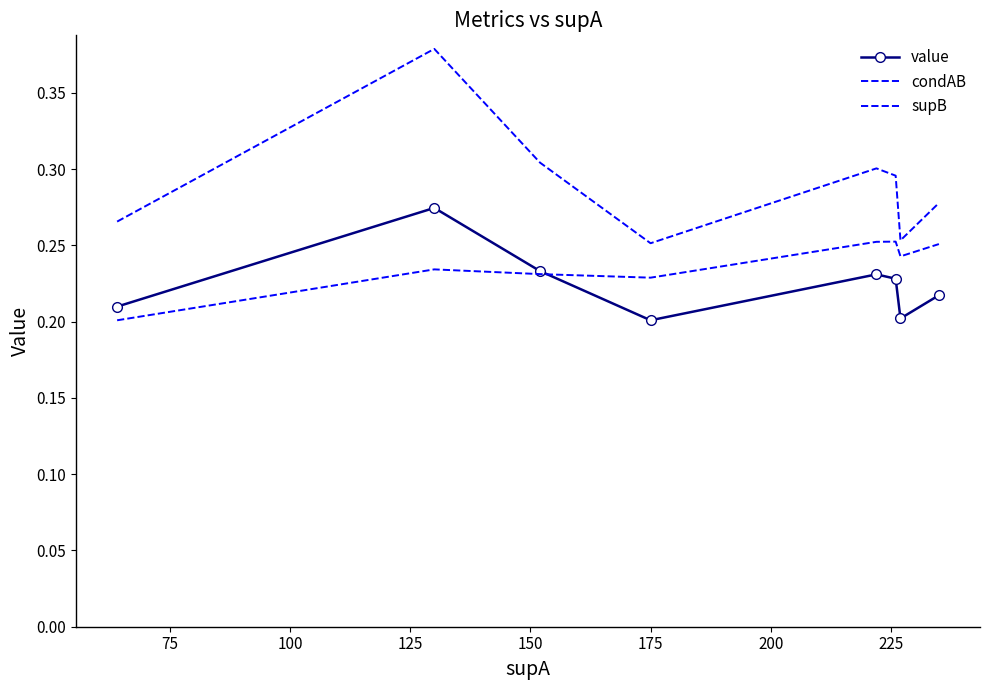

What are all the series names shown in the legend?

value, condAB, supB